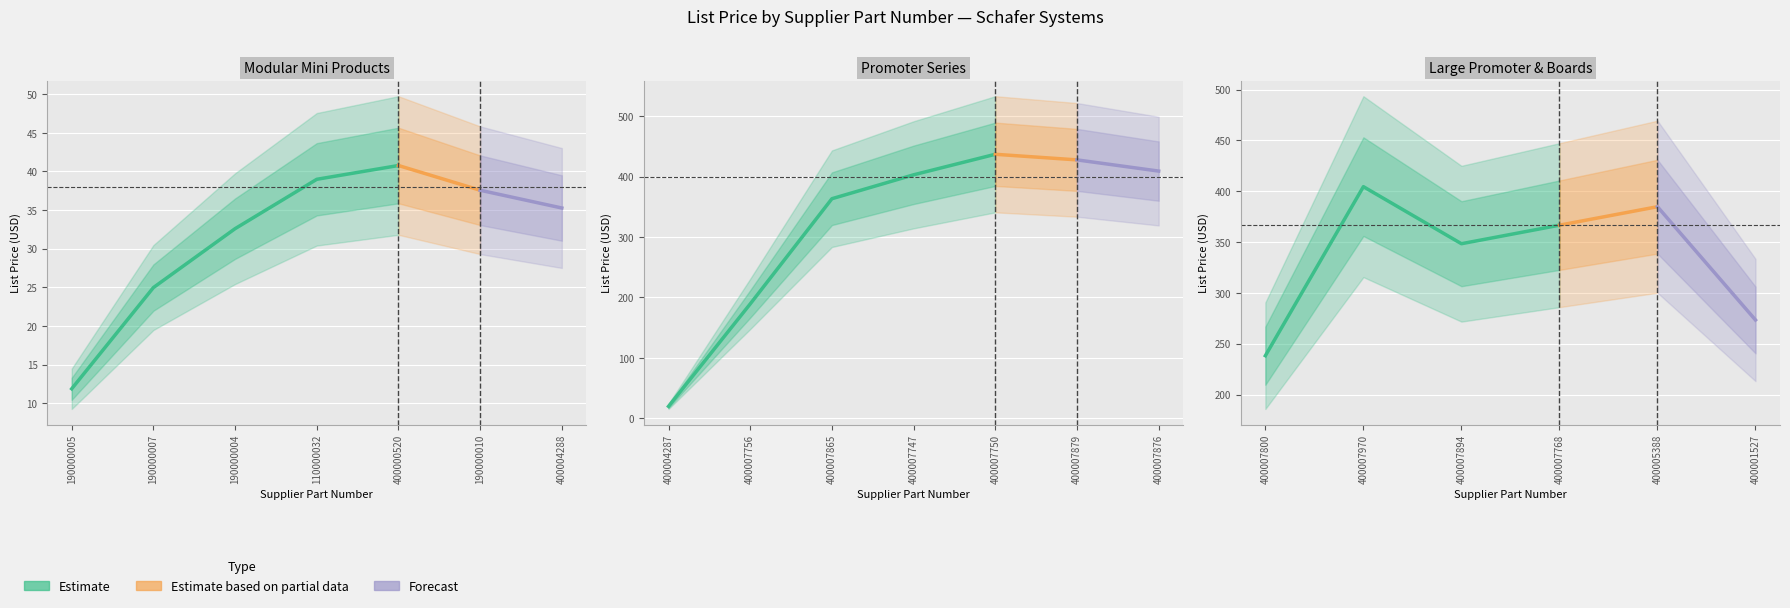

What is the label of the 17th point from the left?

400007894